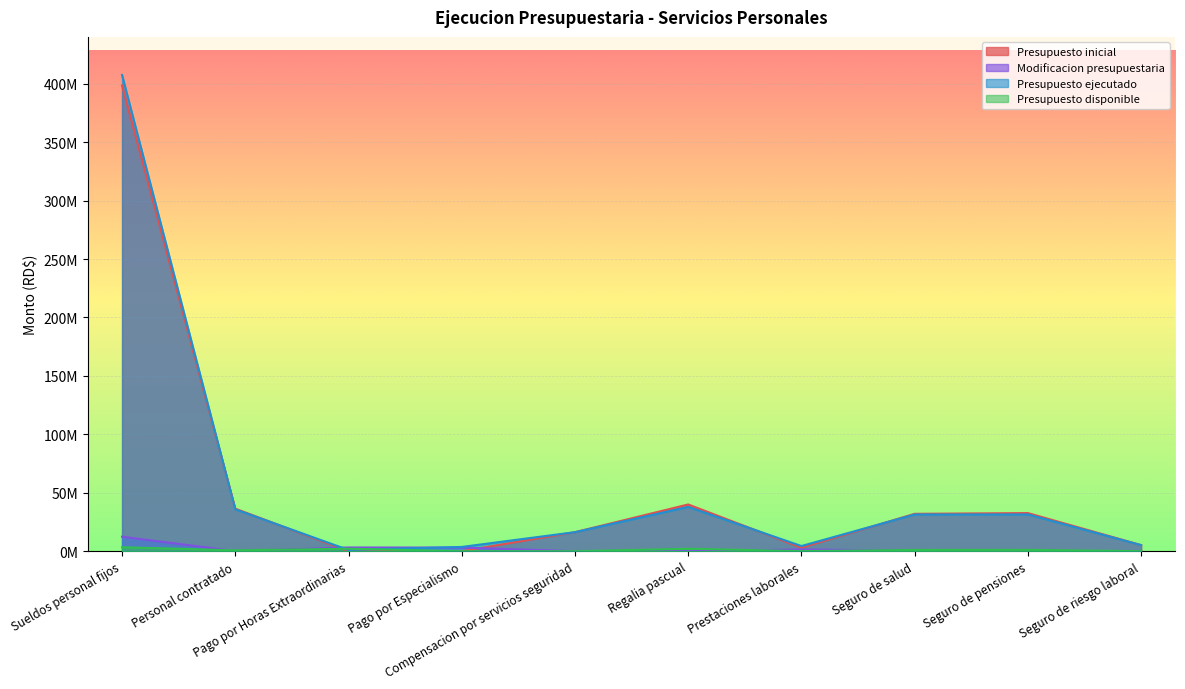

How many distinct data groups are displayed?

4